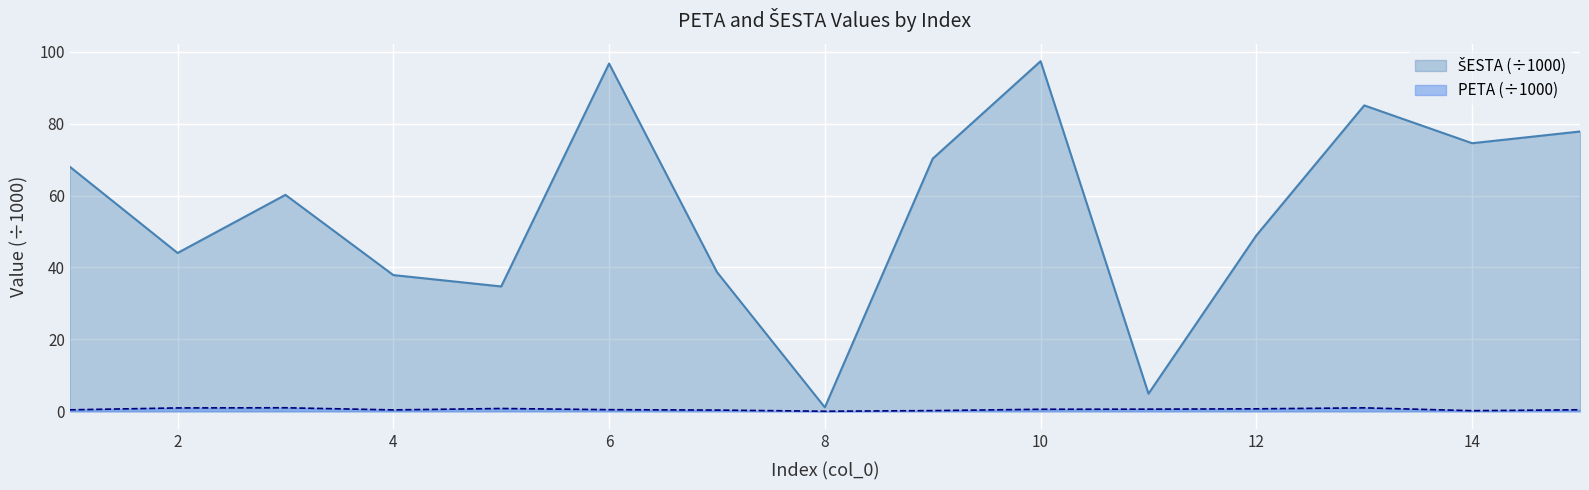

The PETA series shows 1.0 at 13. True or false?

True